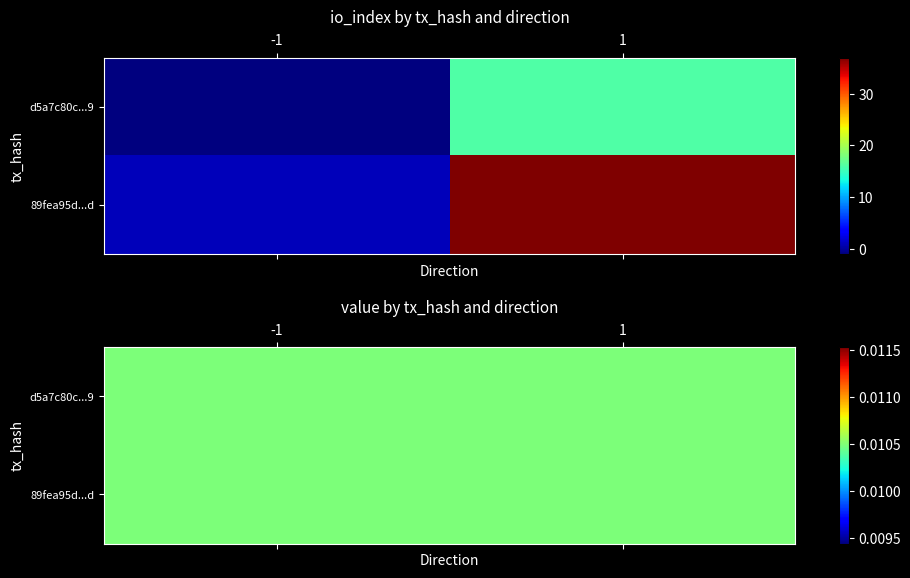

Which has a higher value, 1 or -1?

1